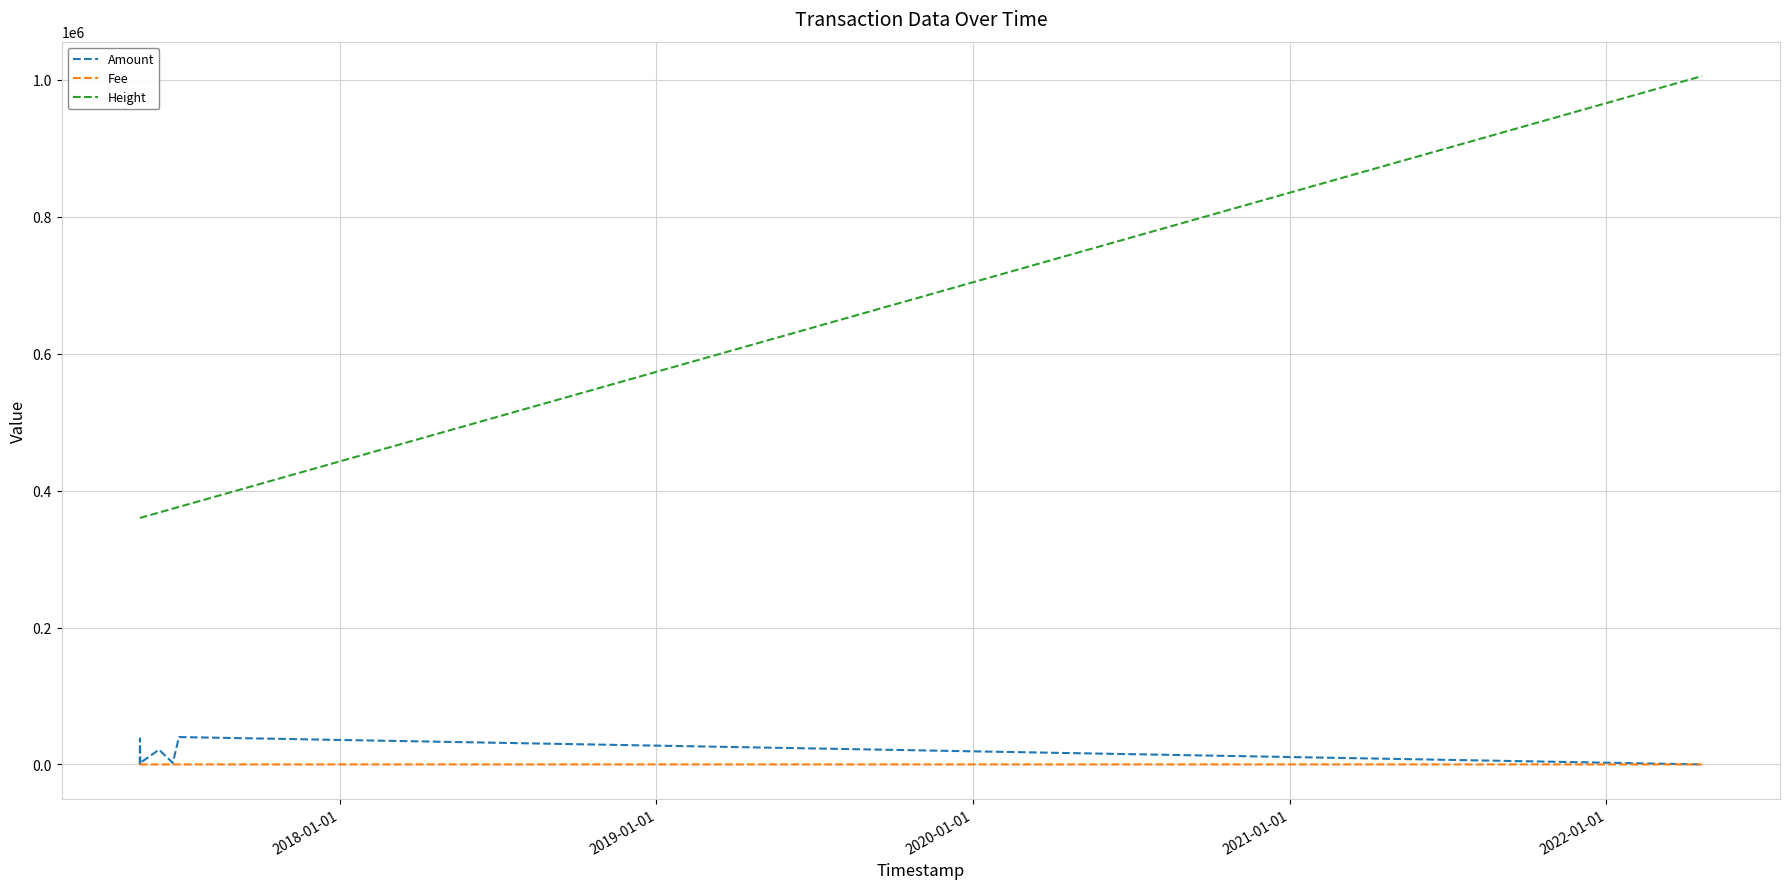

What is the difference between the maximum and second lowest values in the Height series?

645530.0